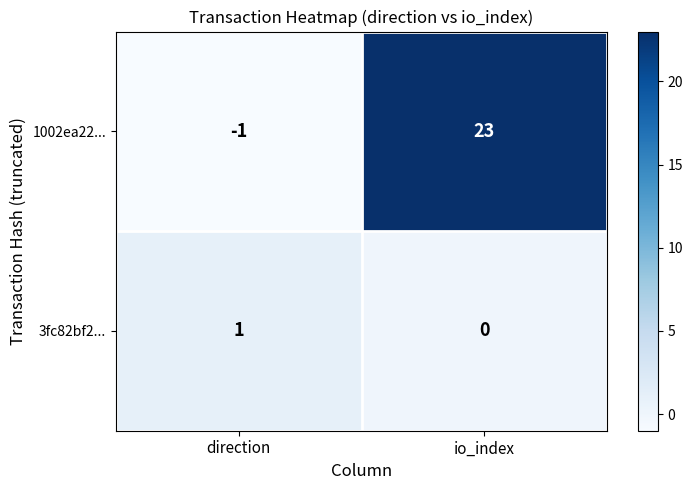

Is it true that 1002ea22... equals 23 at io_index?

True